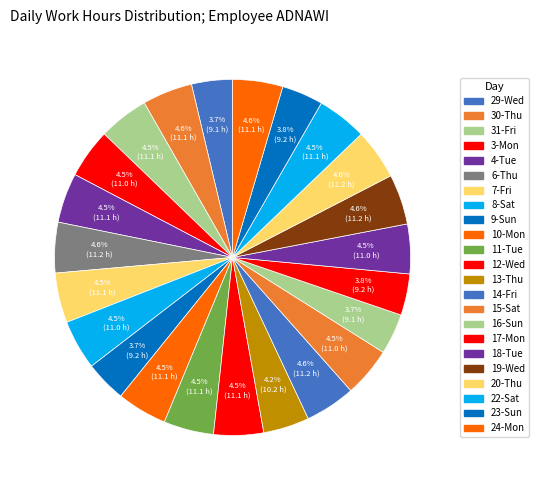

Which category has the biggest portion of the pie?

6-Thu